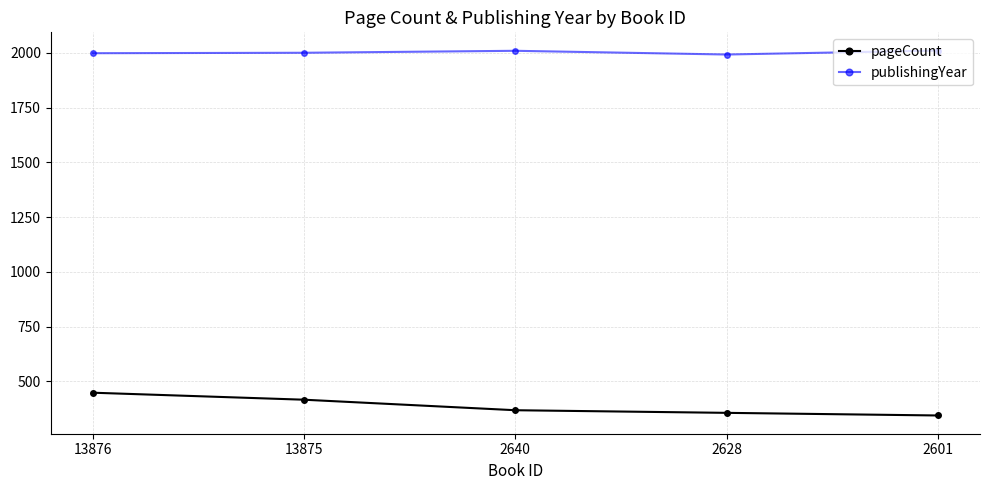

Is the value of pageCount at 13876 greater than the value of publishingYear at 2640?

No